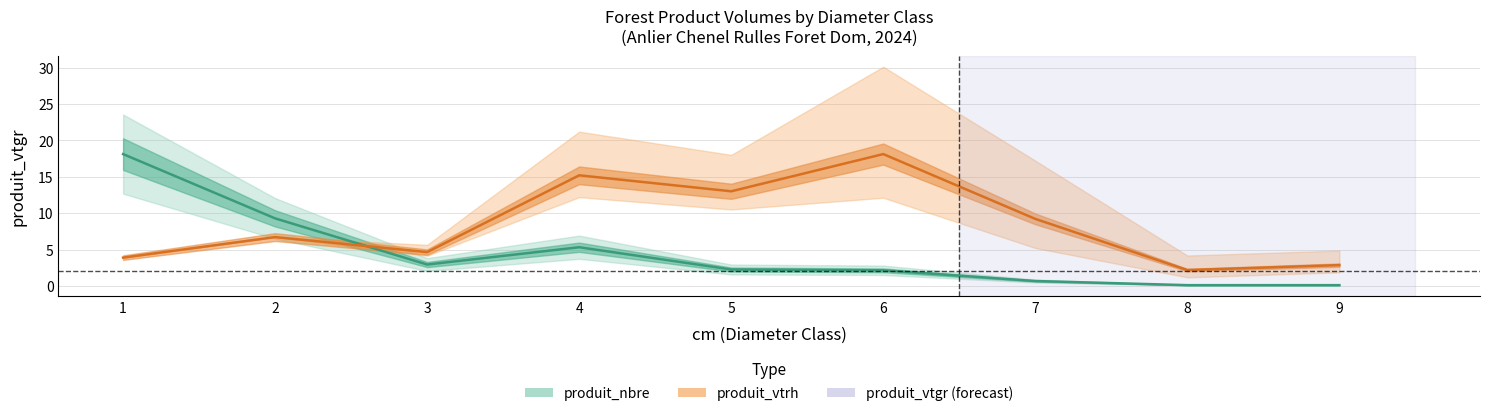

At which label does produit_nbre first exceed 2?

1